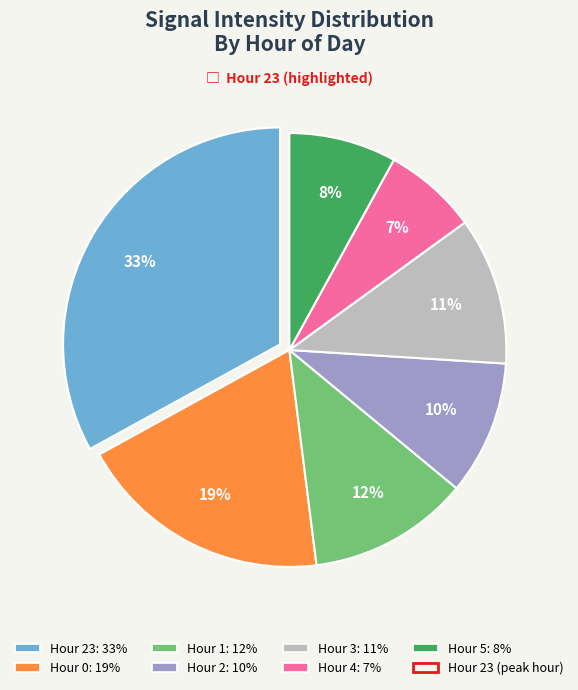

Does any single category account for the majority?

No